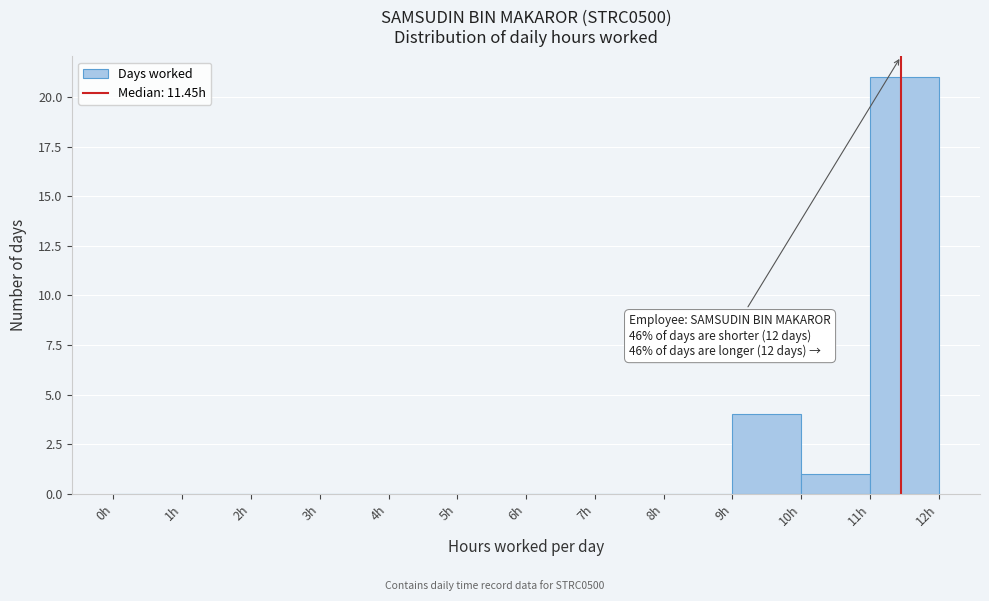

Which range on the x-axis has the tallest bar?

11 to 12